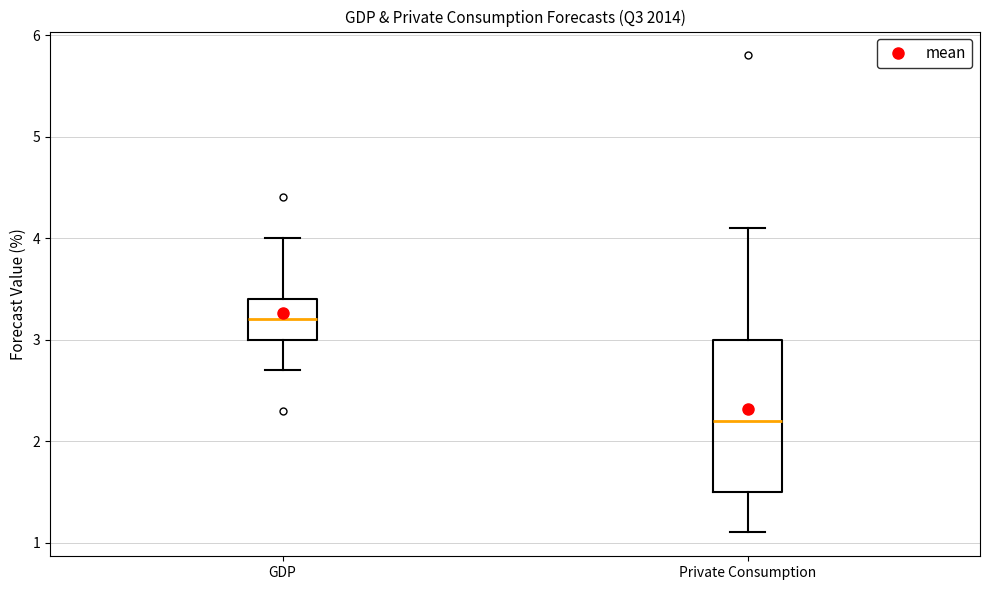

Where is the lower edge of the box for GDP on the y-axis? The values are not printed on the chart, so give them approximately, as read against the axis.

3.0